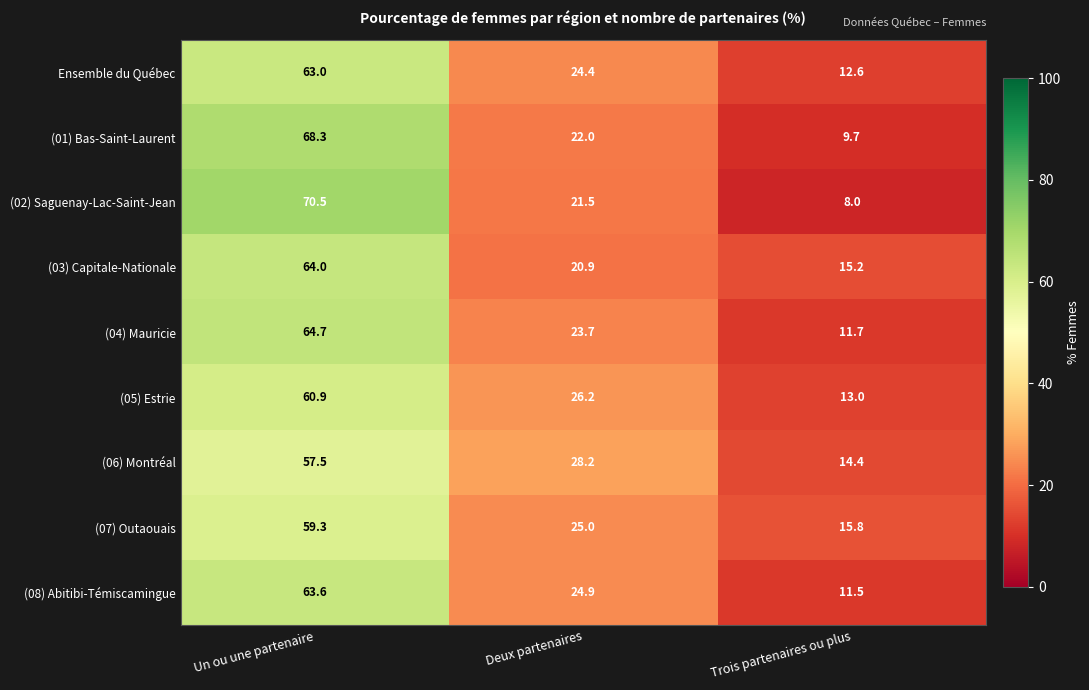

Where does the (02) Saguenay-Lac-Saint-Jean series first go above 21?

Un ou une partenaire